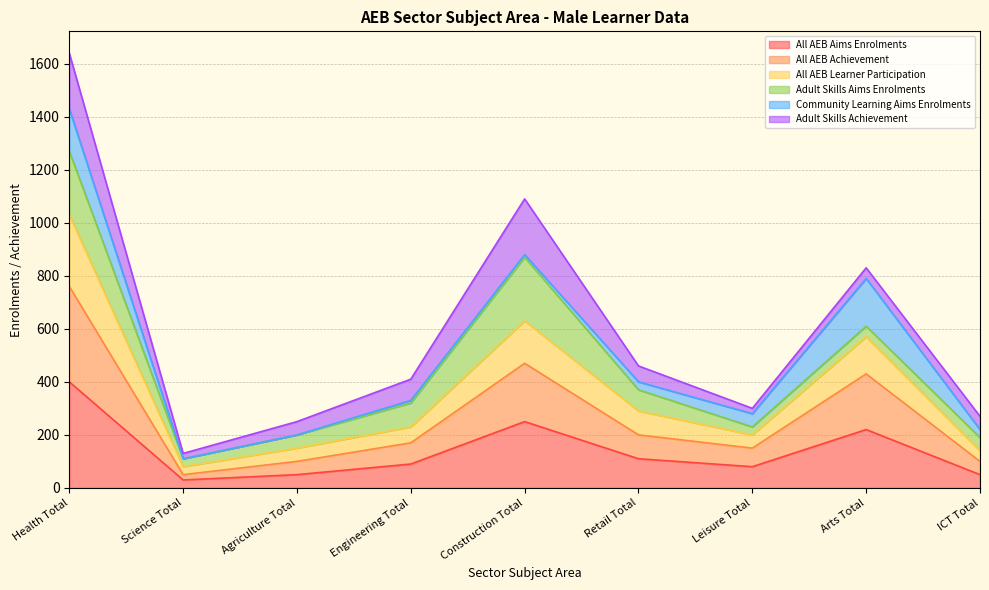

What is the difference between the maximum and minimum values in the All AEB Aims Enrolments series?

370